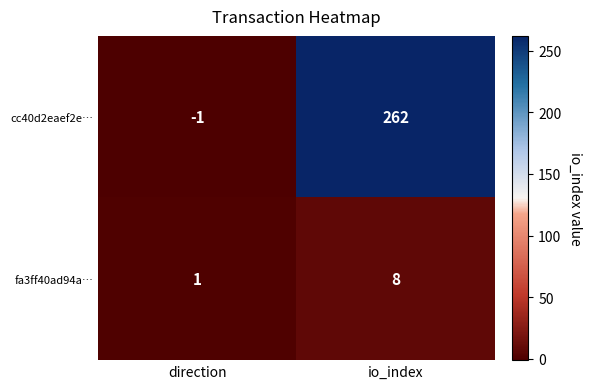

What is the difference between the cc40d2eaef2e… values at direction and io_index?

263